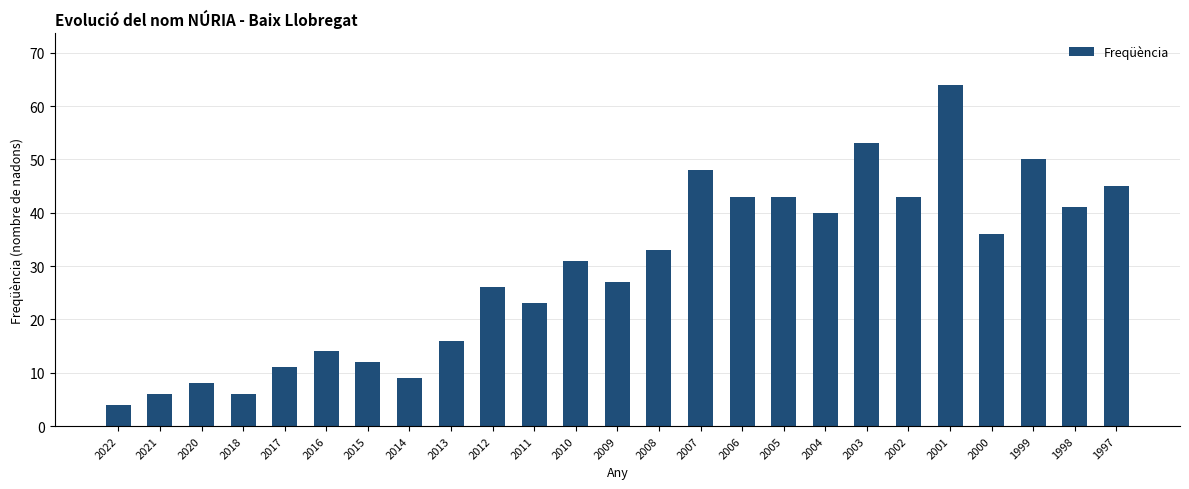

What is the difference between the maximum and minimum values?

60